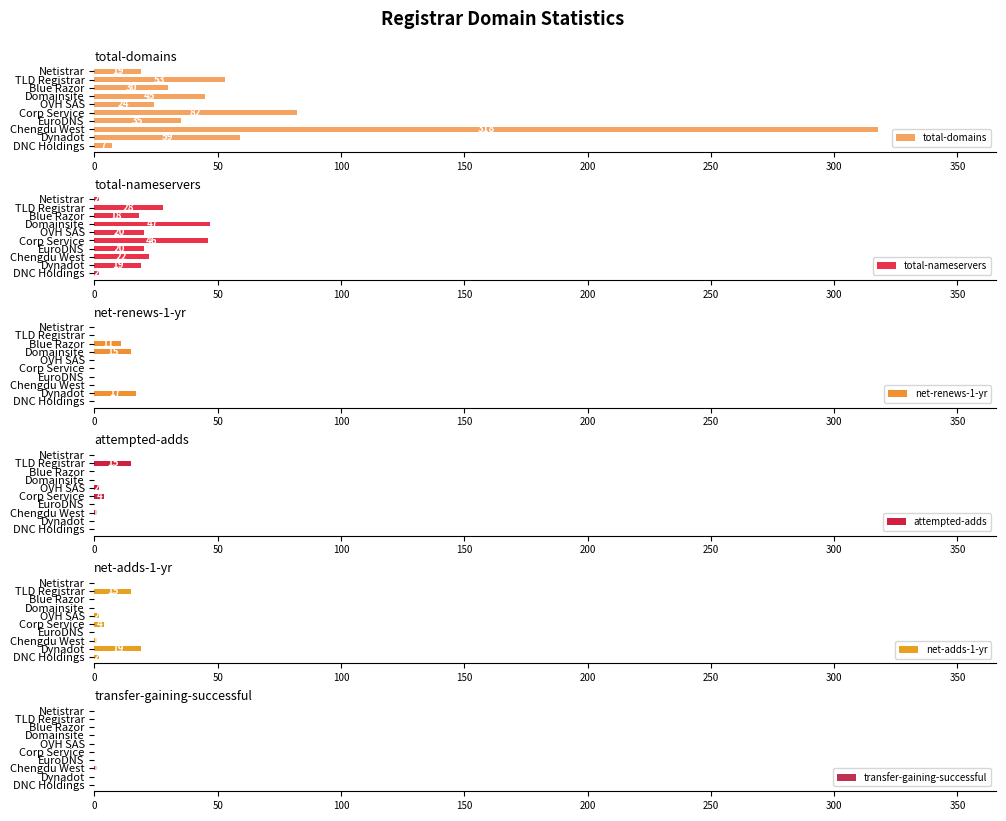

Reading left to right, transcribe all the data shown in this chart.

total-domains: 7	59	318	35	82	24	45	30	53	19
total-nameservers: 2	19	22	20	46	20	47	18	28	2
net-renews-1-yr: 0	17	0	0	0	0	15	11	0	0
attempted-adds: 0	0	1	0	4	2	0	0	15	0
net-adds-1-yr: 2	19	1	0	4	2	0	0	15	0
transfer-gaining-successful: 0	0	1	0	0	0	0	0	0	0